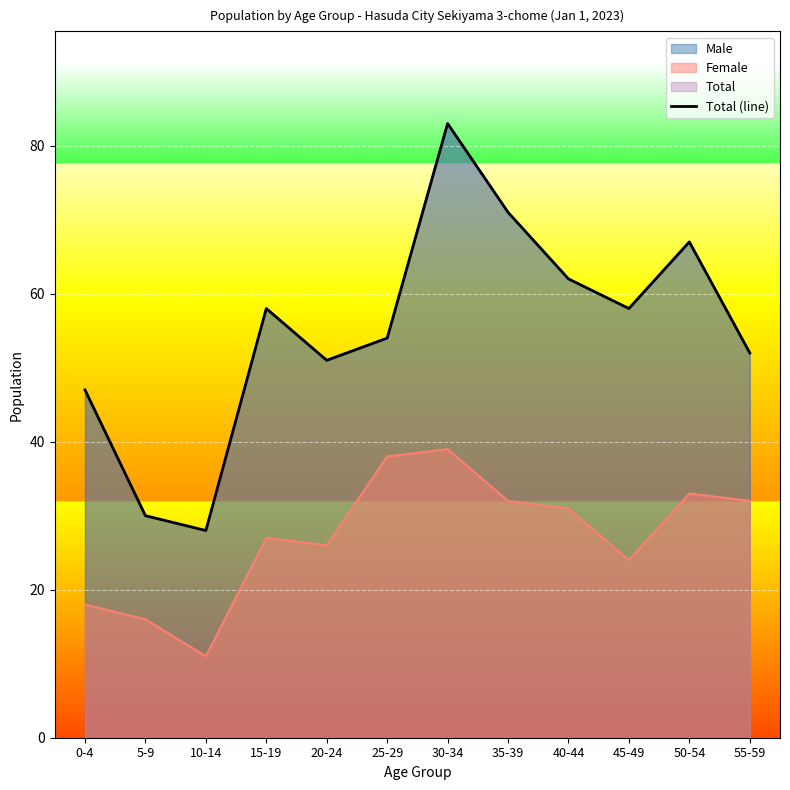

Where is the first local minimum?

10-14